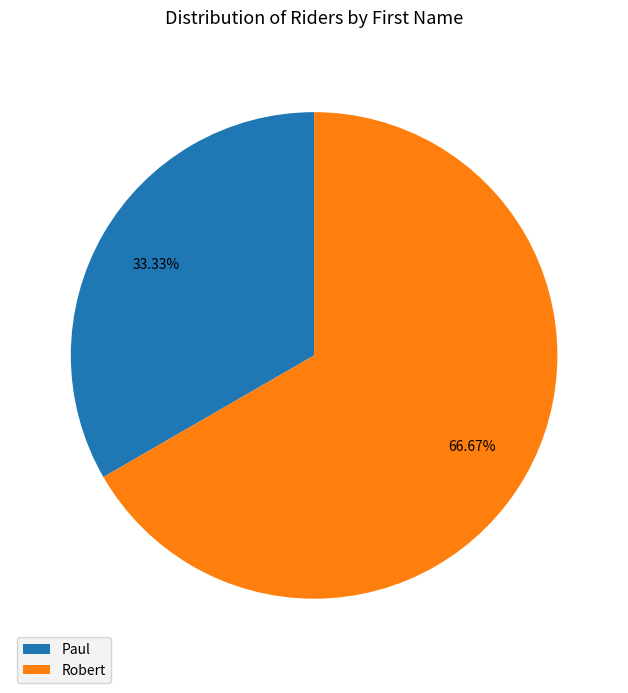

To the nearest percent, what is the average slice percentage?

50%